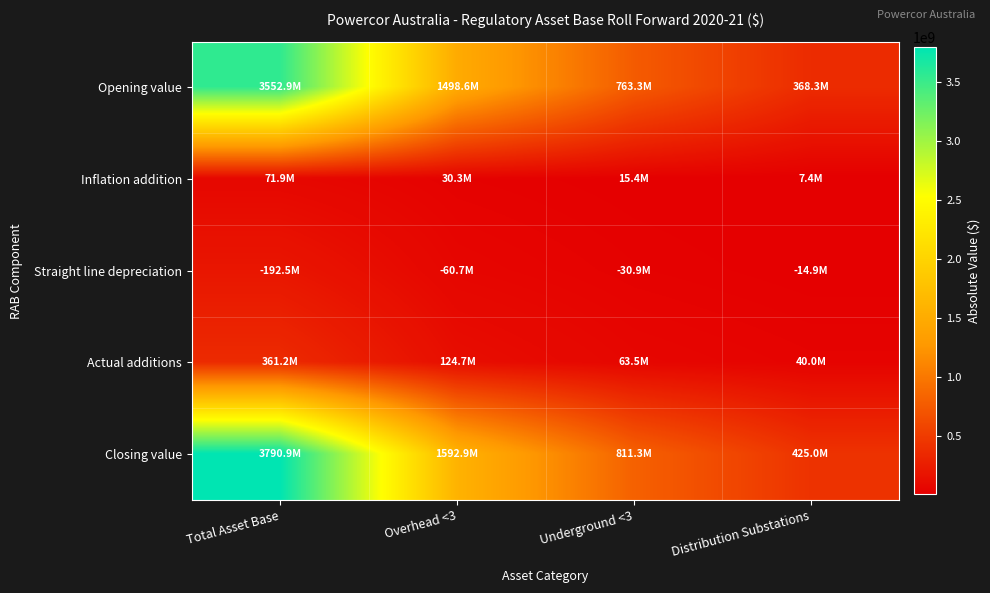

Which series has the largest range (max minus min)?

Closing value